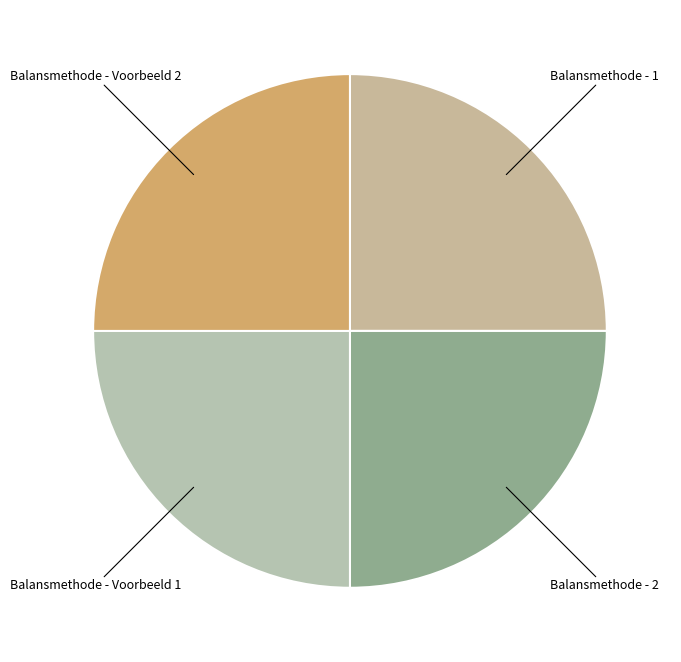

Approximately how many times larger is the value at Balansmethode - Voorbeeld 1 compared to Balansmethode - 1?

1.0